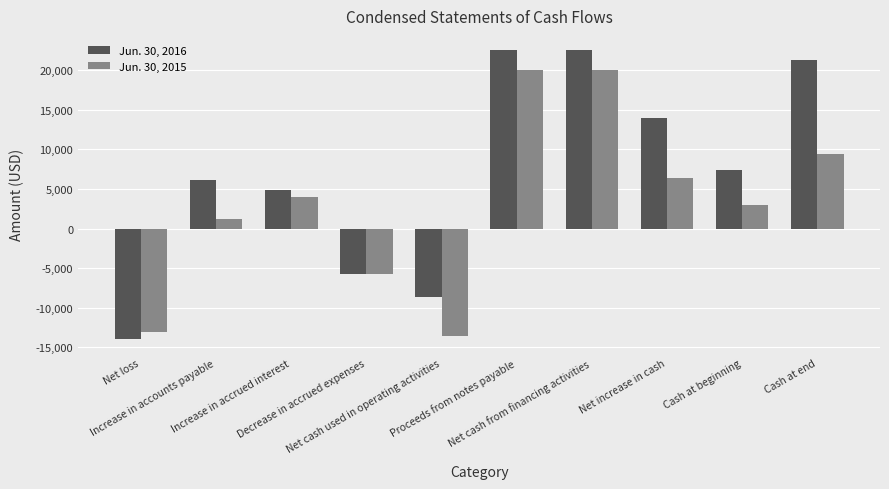

List the series in order of their overall mean, highest first.

Jun. 30, 2016, Jun. 30, 2015